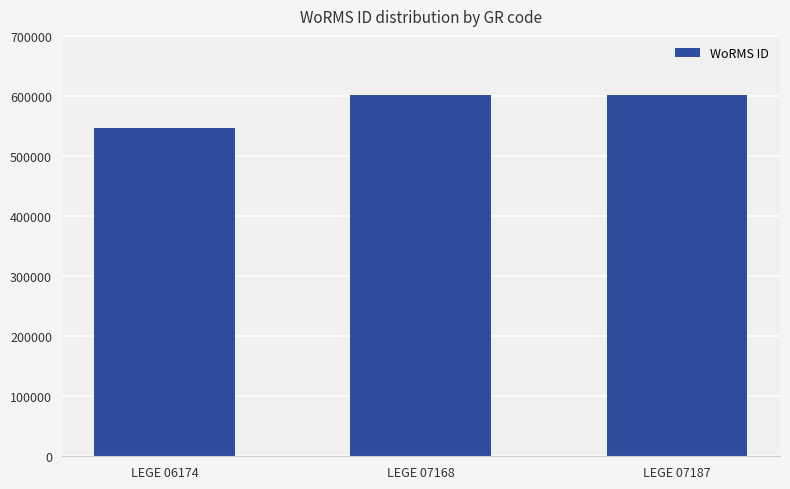

Reading left to right, transcribe all the data shown in this chart.

547449	600979	600979